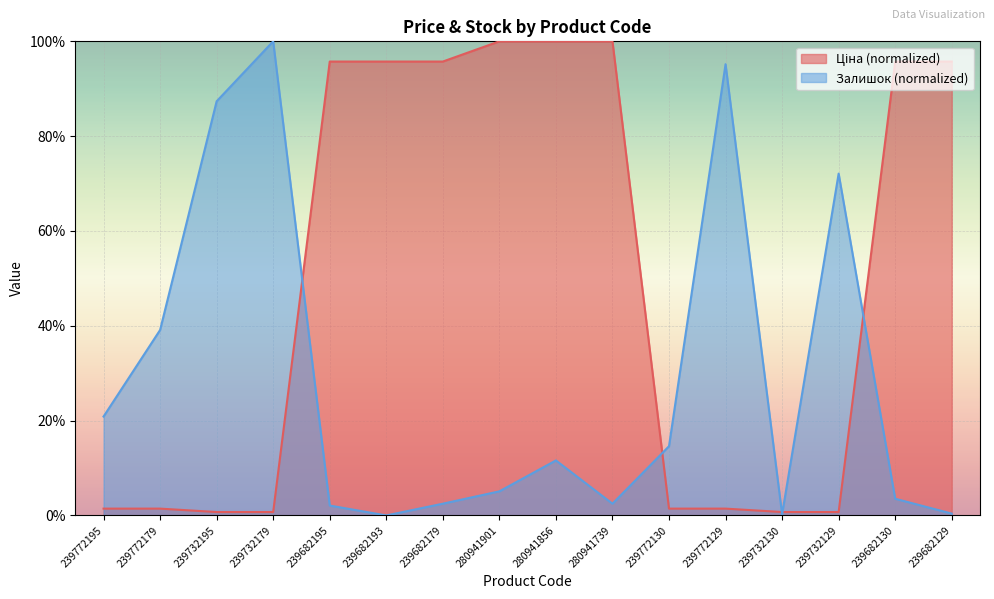

Which series has the largest total across all categories?

Ціна